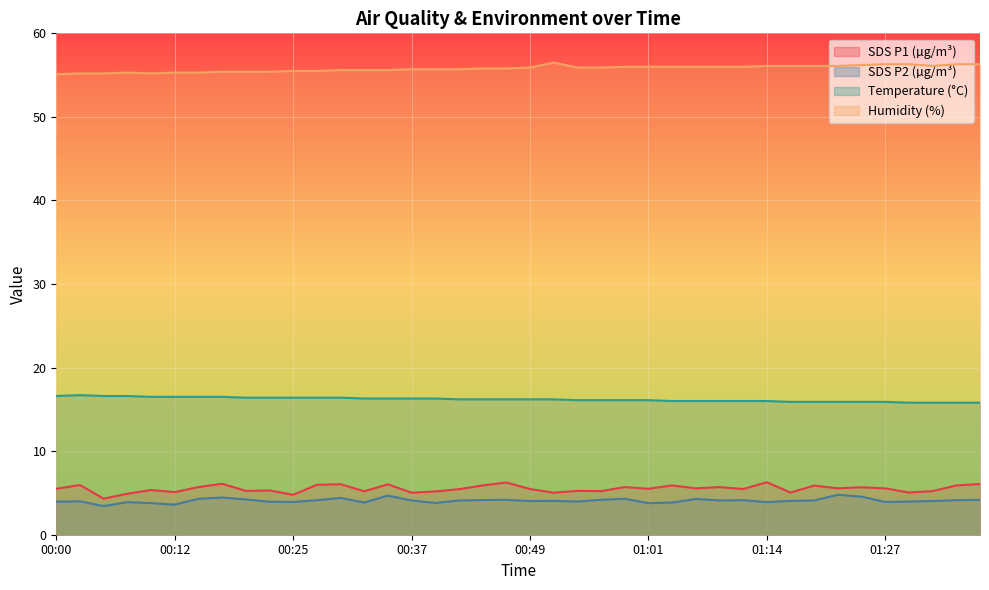

The Temp series shows 16.0 at 01:09. True or false?

True